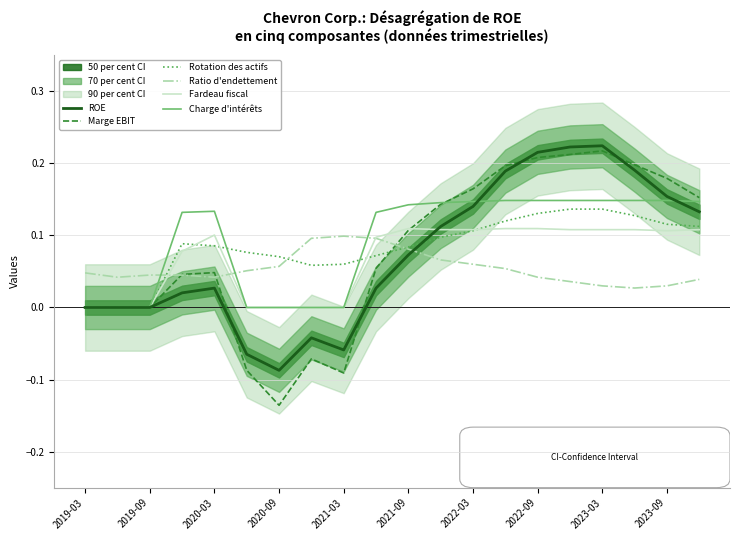

What is the value of the Charge d'intérêts point at the 10th from the left?

0.1